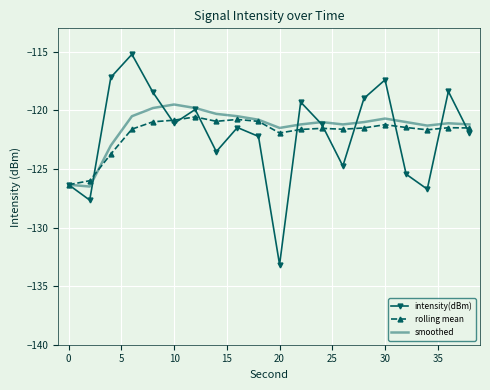

Count the number of categories in the chart.

20